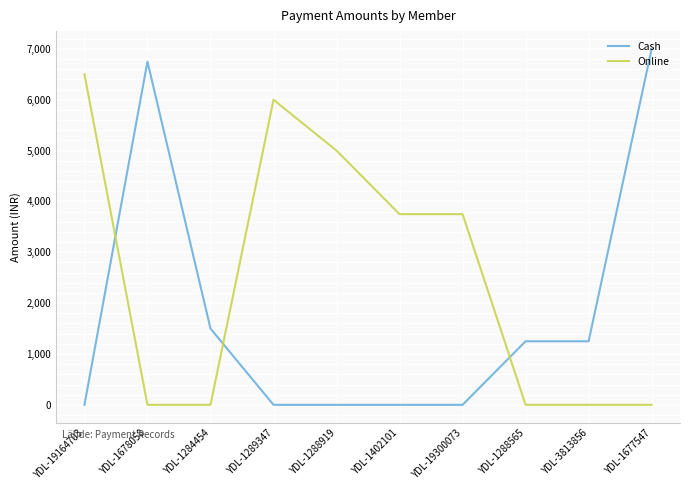

True or false: Cash and Online cross at least once.

True